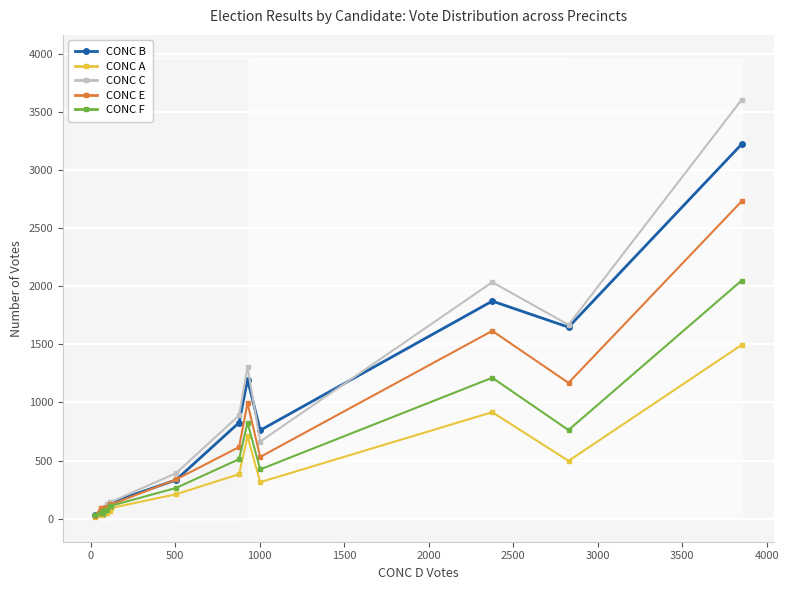

True or false: CONC E has more than 2 points higher than both neighbors.

True